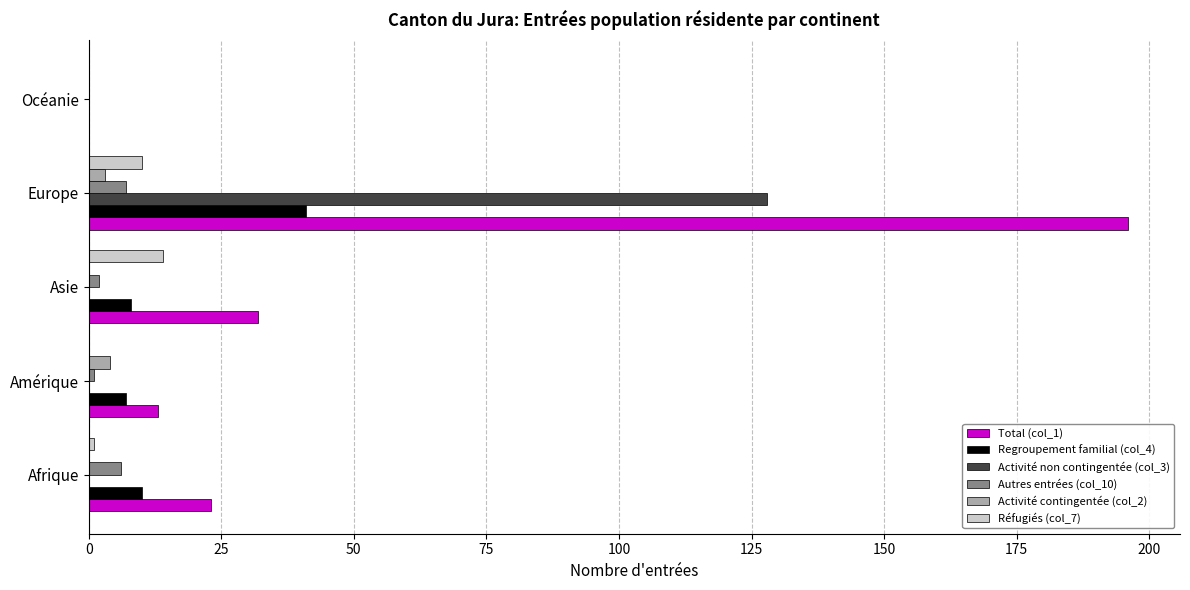

Count the number of data series in this chart.

6